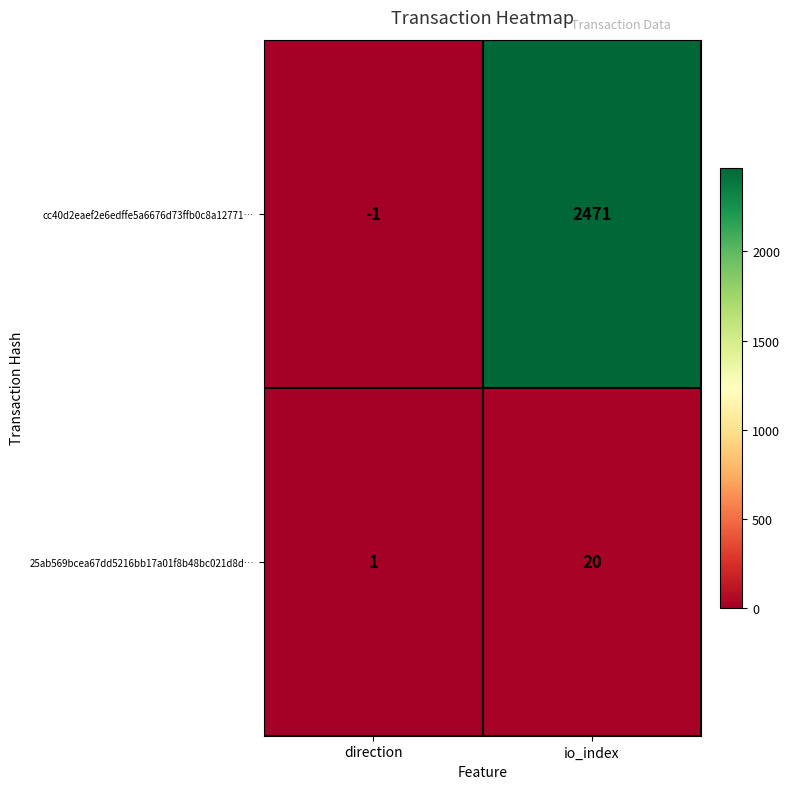

List the series in order of their overall mean, highest first.

cc40d2eaef2e6edffe5a6676d73ffb0c8a12771…, 25ab569bcea67dd5216bb17a01f8b48bc021d8d…